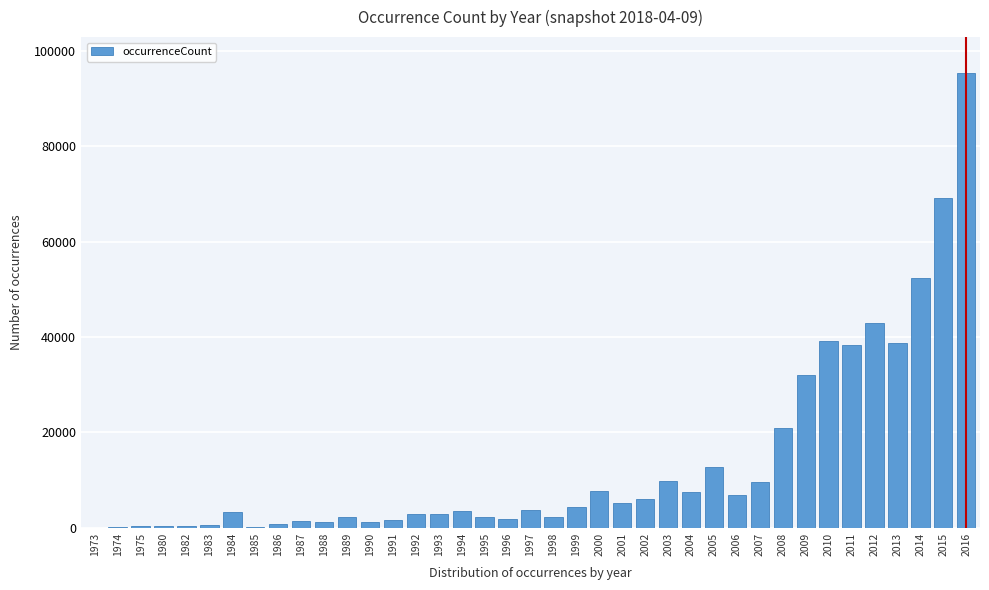

What is the change in value from 2003 to 2006?

-2930